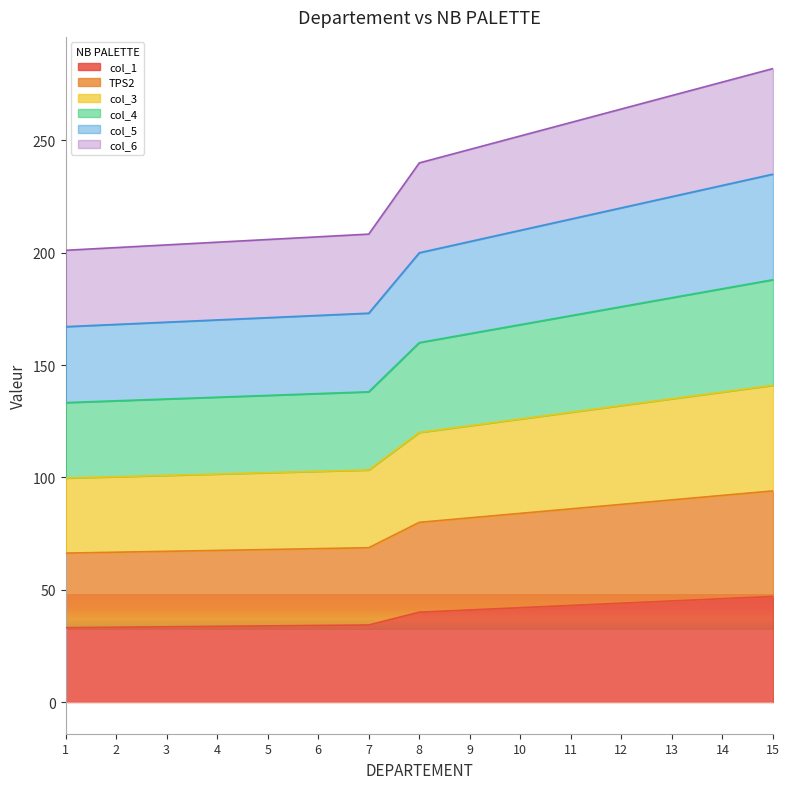

Which series has the largest total across all categories?

col_4